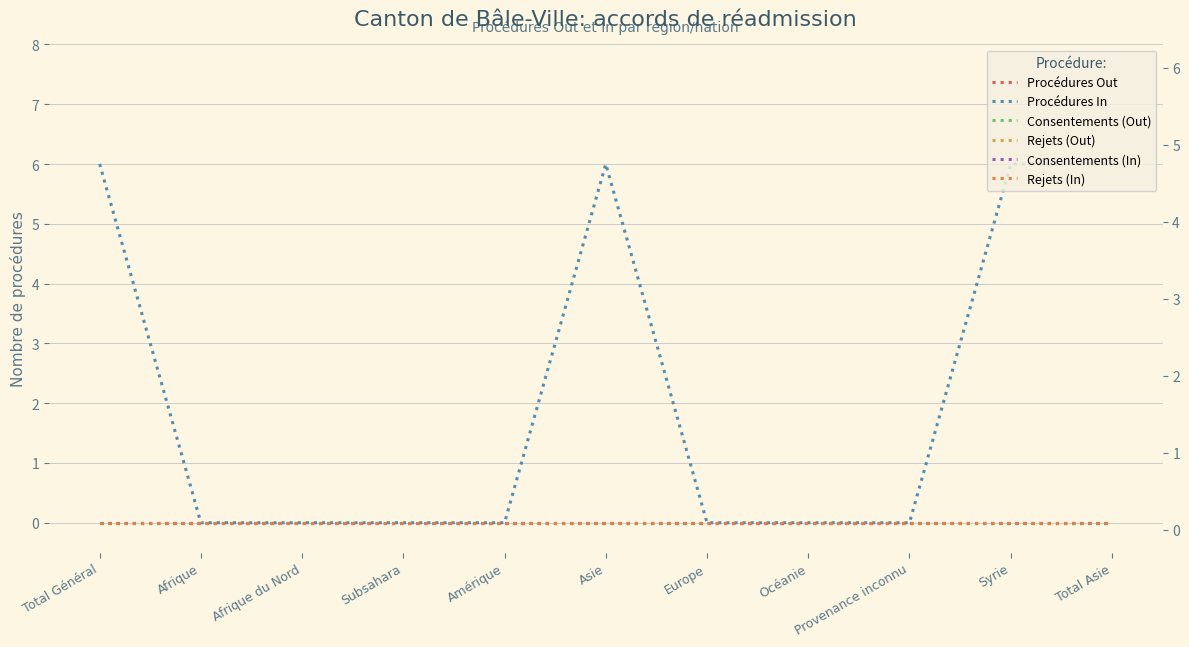

Reading right to left, extract all data points from this chart.

Procédures Out: Total Asie=0	Syrie=0	Provenance inconnu=0	Océanie=0	Europe=0	Asie=0	Amérique=0	Subsahara=0	Afrique du Nord=0	Afrique=0	Total Général=0
Procédures In: Total Asie=6	Syrie=6	Provenance inconnu=0	Océanie=0	Europe=0	Asie=6	Amérique=0	Subsahara=0	Afrique du Nord=0	Afrique=0	Total Général=6
Consentements (Out): Total Asie=0	Syrie=0	Provenance inconnu=0	Océanie=0	Europe=0	Asie=0	Amérique=0	Subsahara=0	Afrique du Nord=0	Afrique=0	Total Général=0
Rejets (Out): Total Asie=0	Syrie=0	Provenance inconnu=0	Océanie=0	Europe=0	Asie=0	Amérique=0	Subsahara=0	Afrique du Nord=0	Afrique=0	Total Général=0
Consentements (In): Total Asie=0	Syrie=0	Provenance inconnu=0	Océanie=0	Europe=0	Asie=0	Amérique=0	Subsahara=0	Afrique du Nord=0	Afrique=0	Total Général=0
Rejets (In): Total Asie=0	Syrie=0	Provenance inconnu=0	Océanie=0	Europe=0	Asie=0	Amérique=0	Subsahara=0	Afrique du Nord=0	Afrique=0	Total Général=0